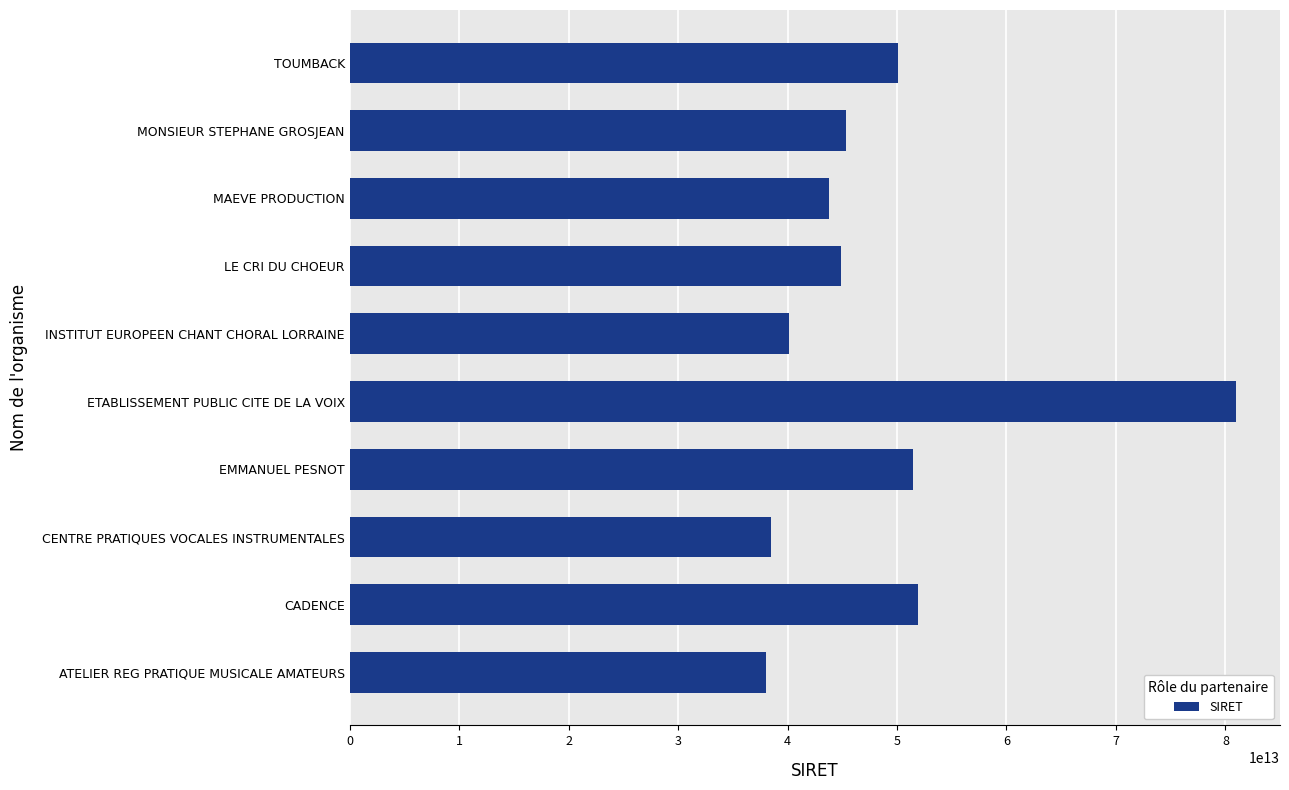

Does the chart contain stacked bars?

No